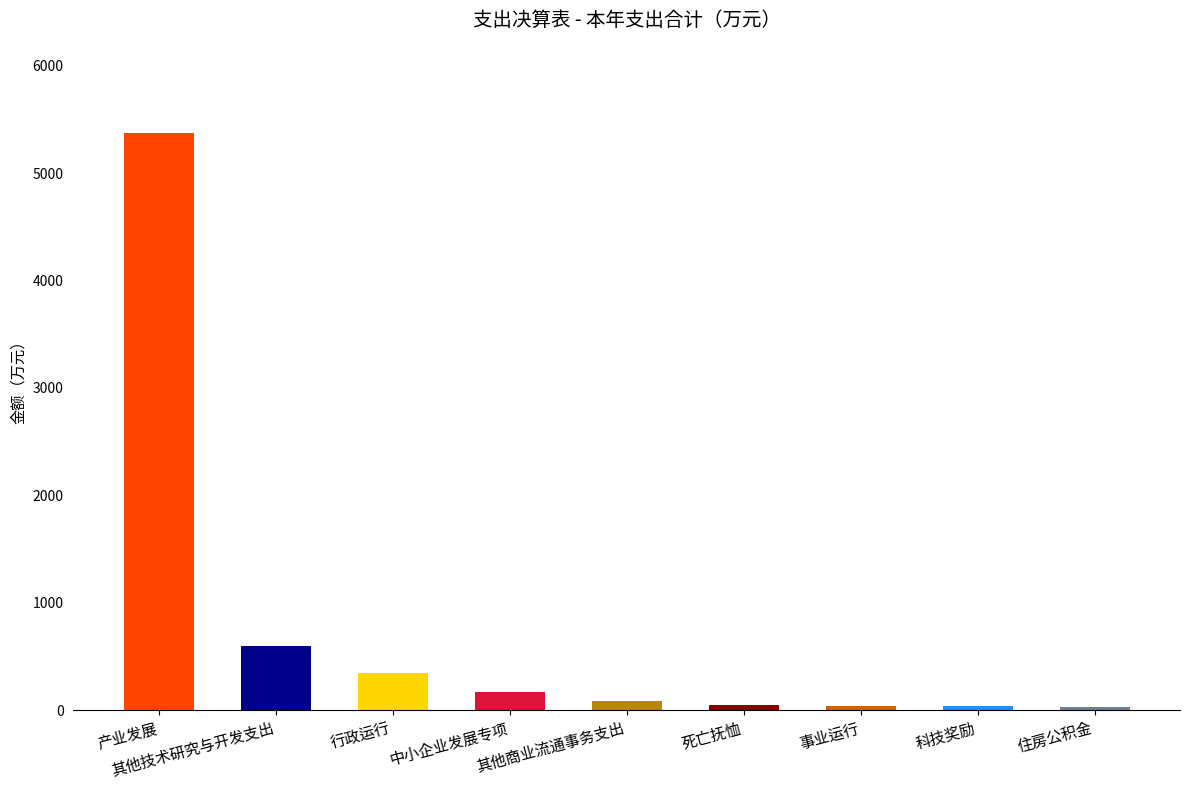

Read the value at 产业发展.

5368.8